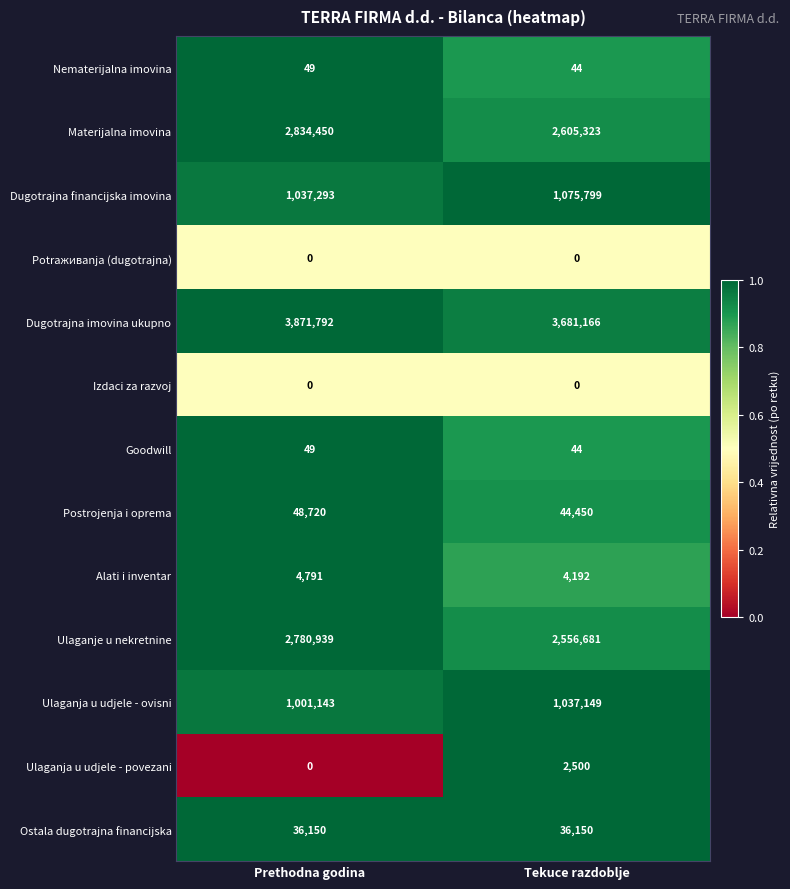

Rank the categories by Ulaganje u nekretnine value from highest to lowest.

Prethodna godina, Tekuce razdoblje